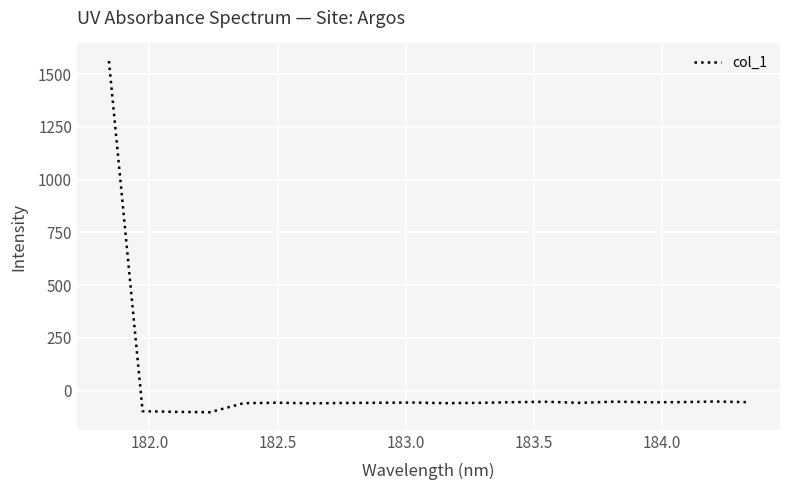

What is the sum of all values?

361.8